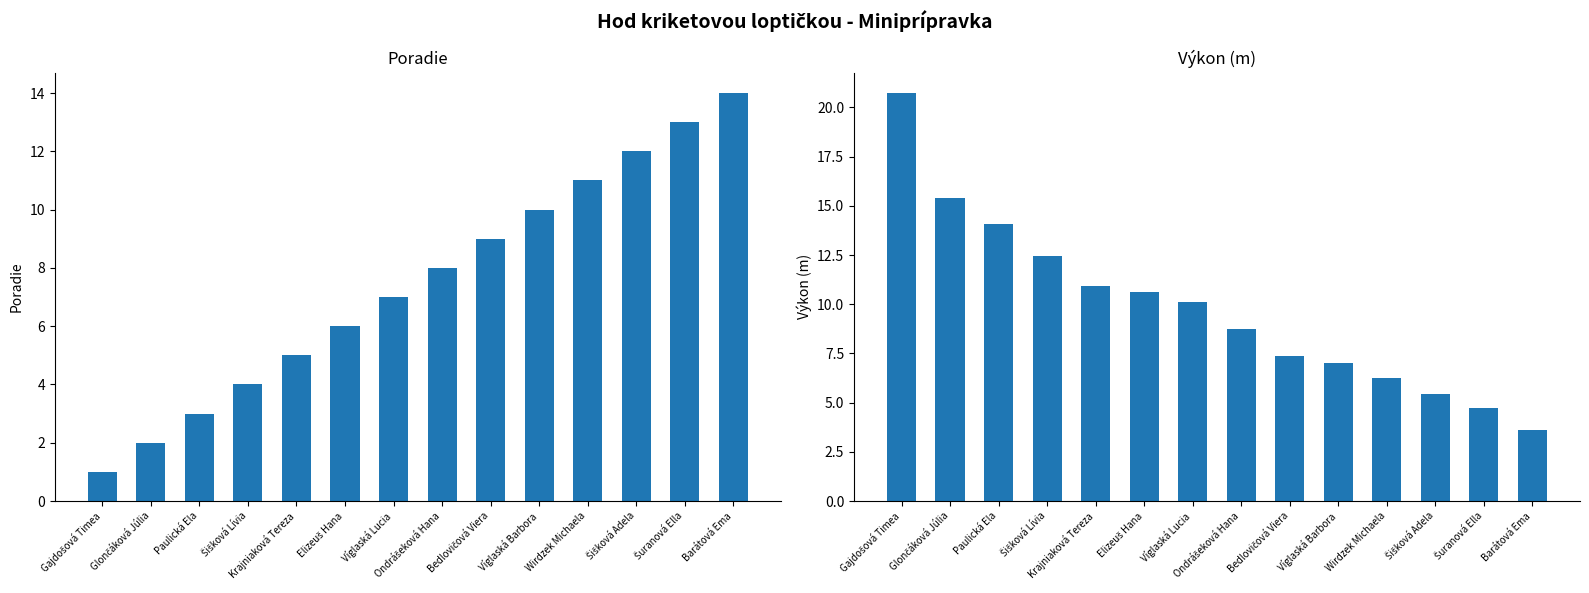

What is the difference between the maximum and second lowest values in the Poradie series?

12.0